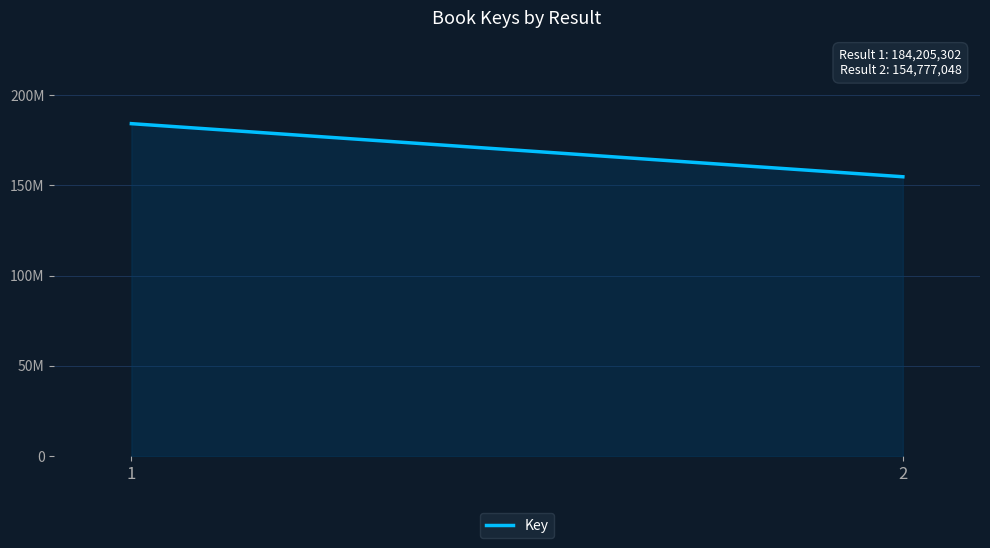

Which category has the lowest value across all series?

2